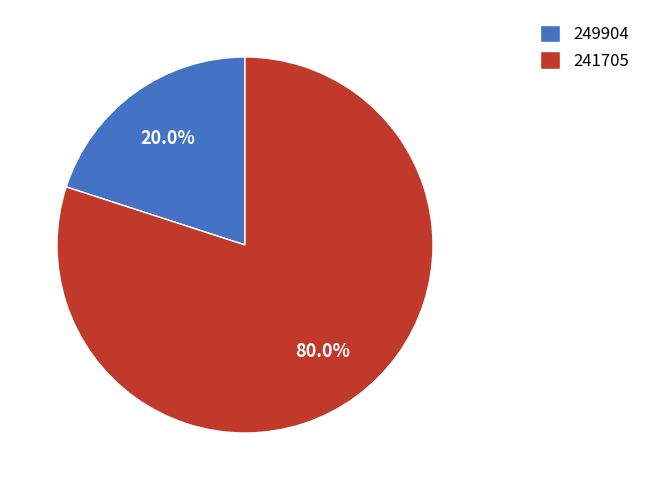

Which has a higher value, 249904 or 241705?

241705